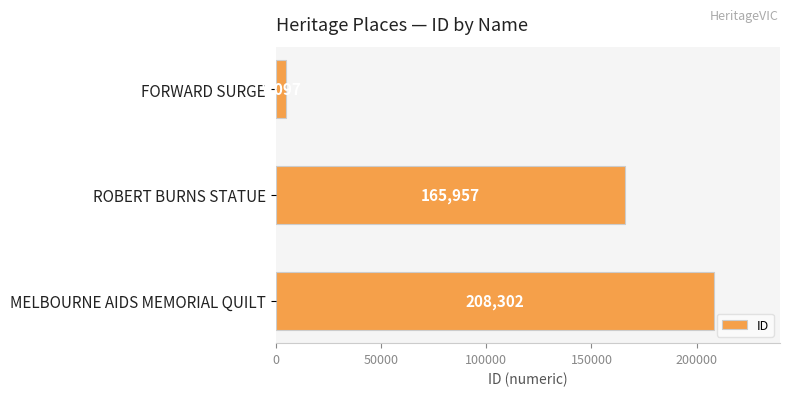

True or false: the data shows 33607 at ROBERT BURNS STATUE.

False